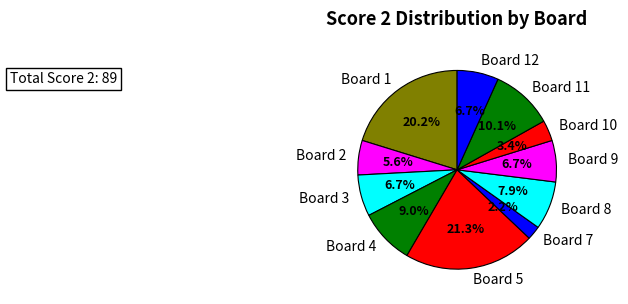

To the nearest percent, what is the difference between the largest and smallest slice percentages?

19%